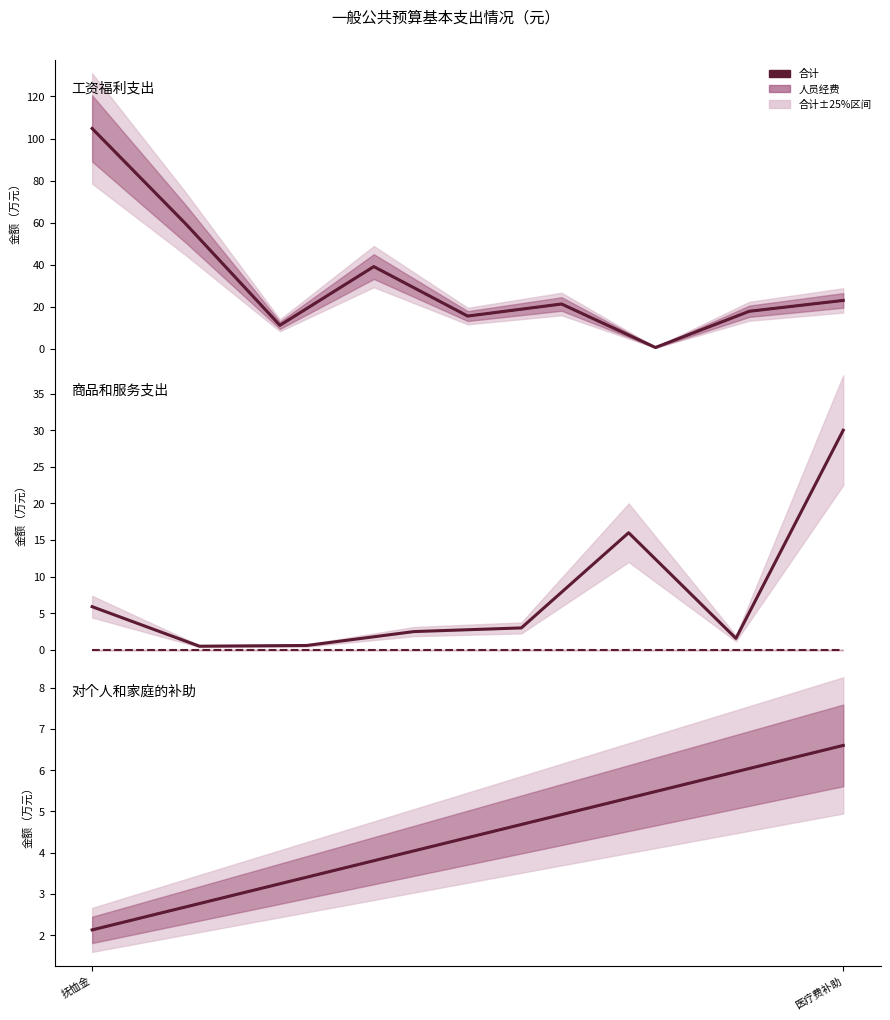

At which label is 人员经费 closest to 4?

抚恤金